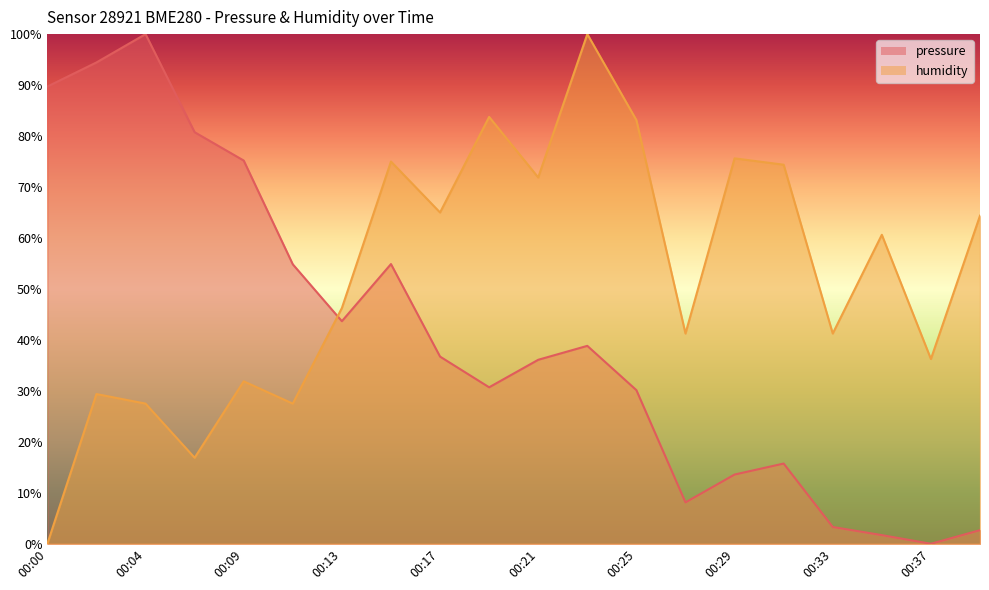

At how many categories does at least one series exceed 52?

16